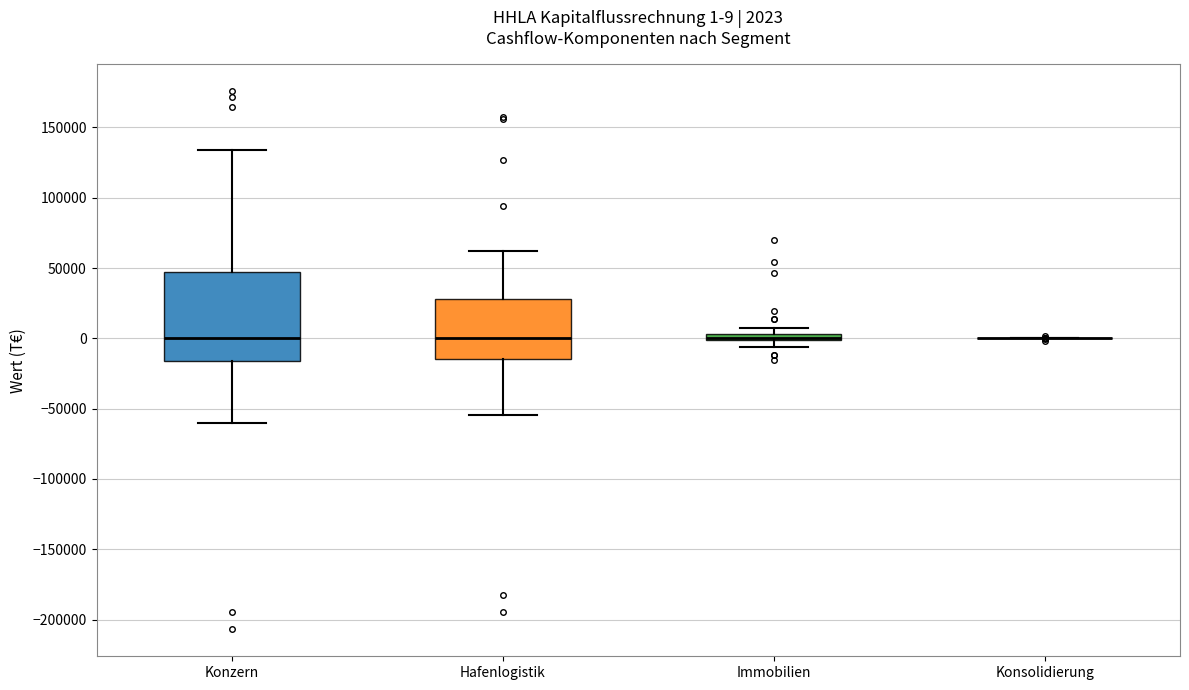

Which box is the tallest, from its lower edge to its upper edge?

Konzern